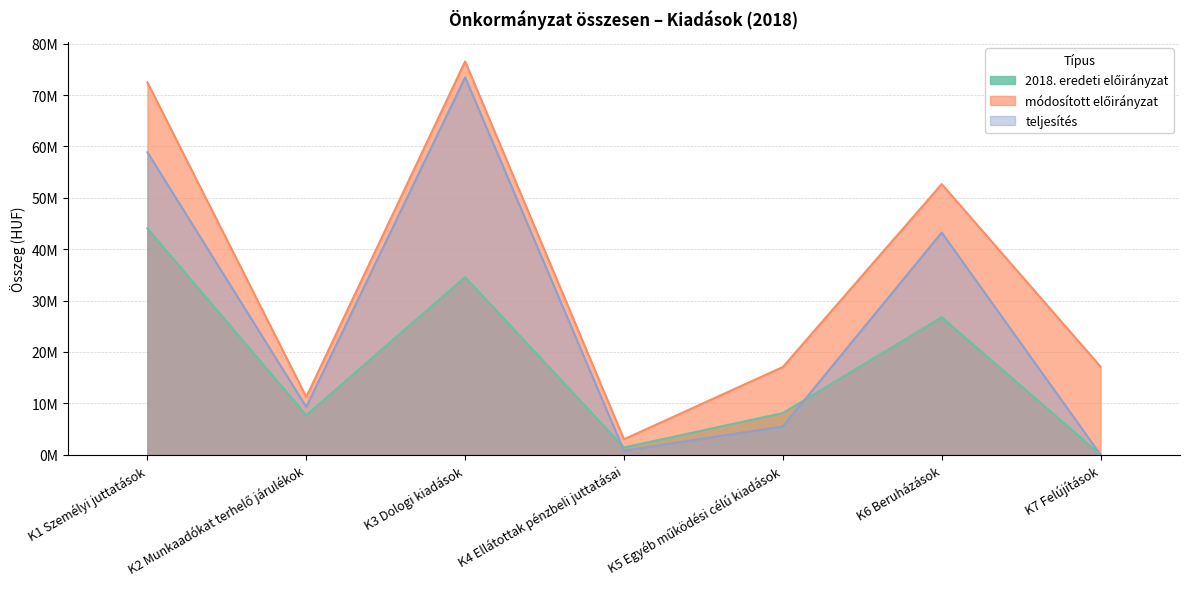

How many interior local peaks does the teljesítés series have?

2